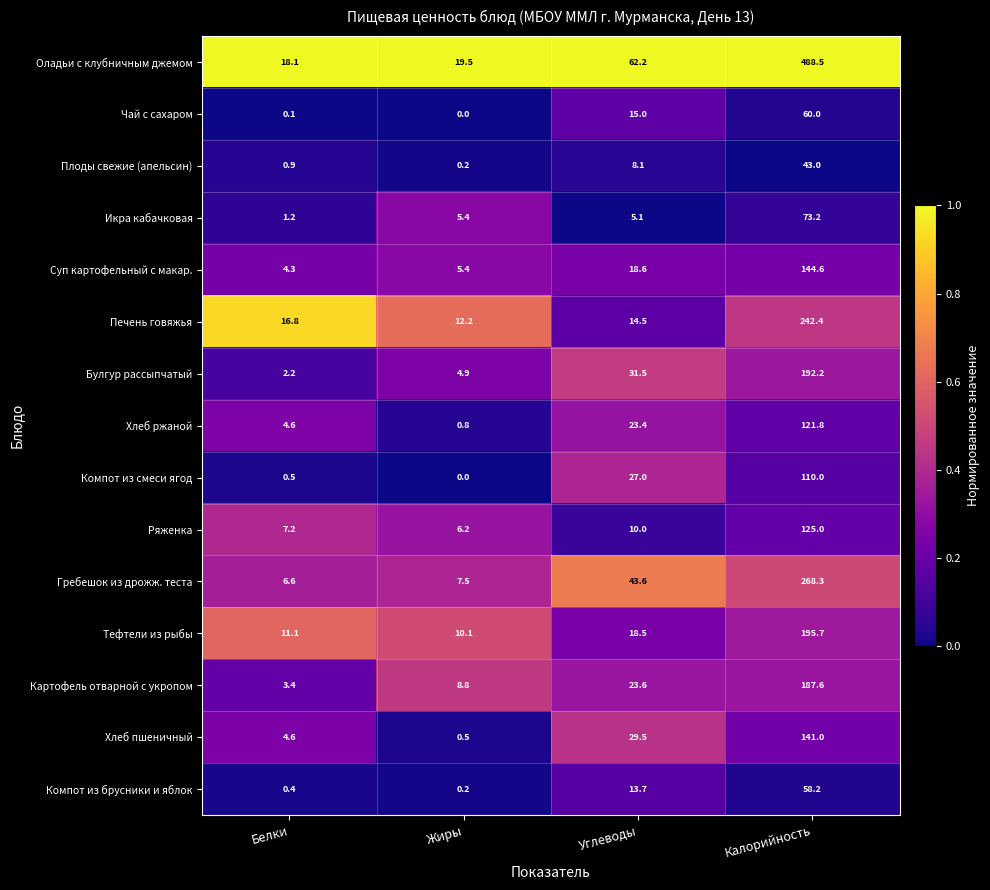

The Чай с сахаром series shows 15.0 at Углеводы. True or false?

True